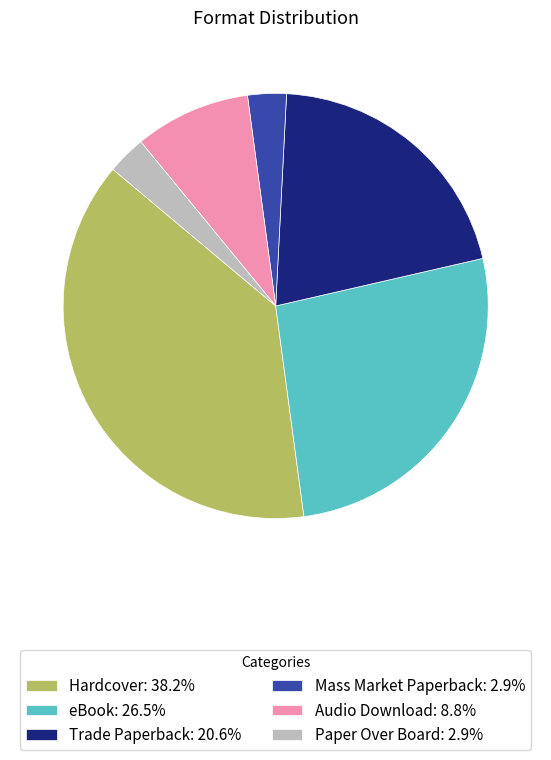

What is the largest slice in the pie chart?

Hardcover